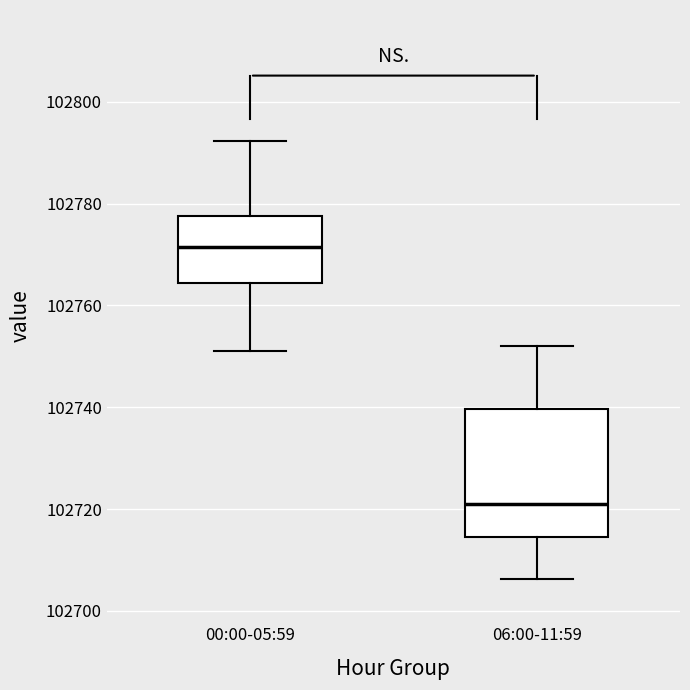

Reading left to right, read every box against the y-axis: the position of its median line, the range the box covers, and the ends of its whiskers. The values are not printed on the chart, so give them approximately, as read against the axis.

00:00-05:59: median 102772, box 102764 to 102778, whiskers 102752 to 102792
06:00-11:59: median 102722, box 102714 to 102740, whiskers 102706 to 102752